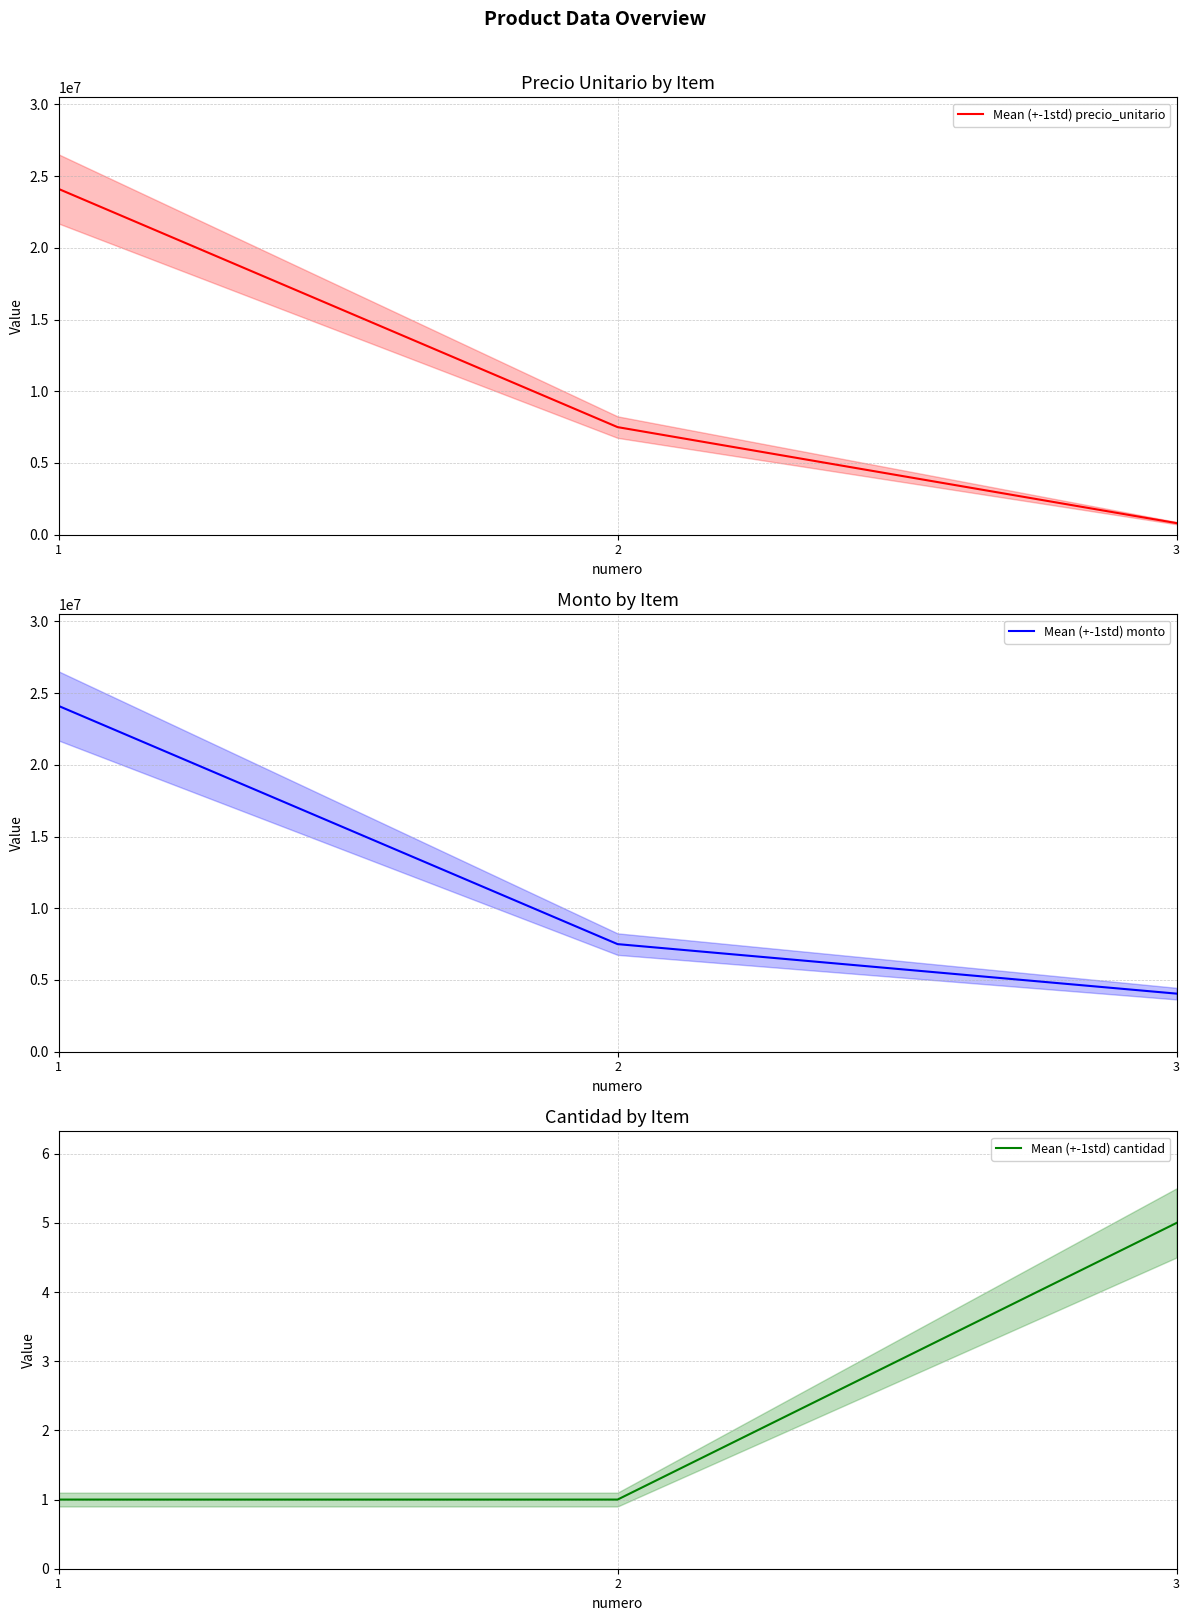

What are all the series names shown in the legend?

Mean (+-1std) precio_unitario, Mean (+-1std) monto, Mean (+-1std) cantidad